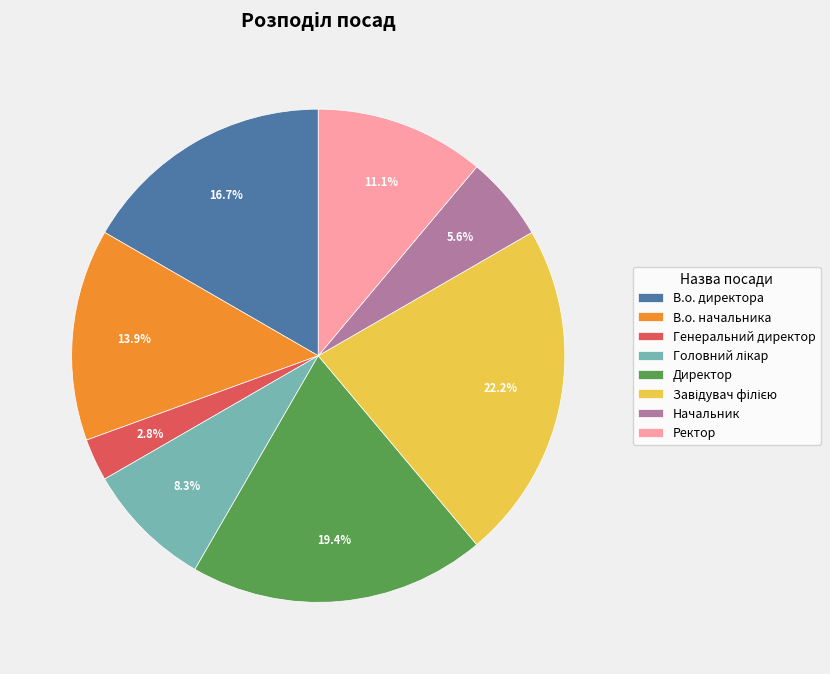

Which has a higher value, Начальник or Генеральний директор?

Начальник